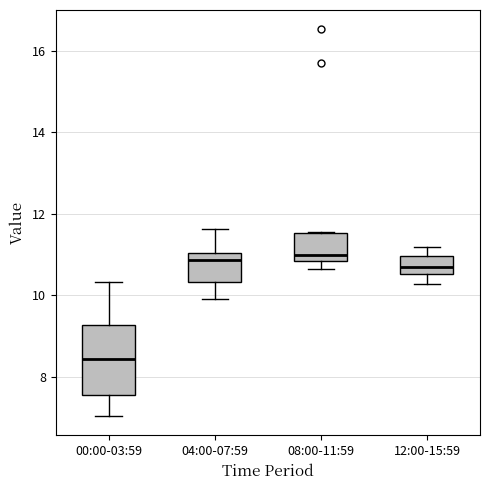

Which box has the lowest median line?

00:00-03:59